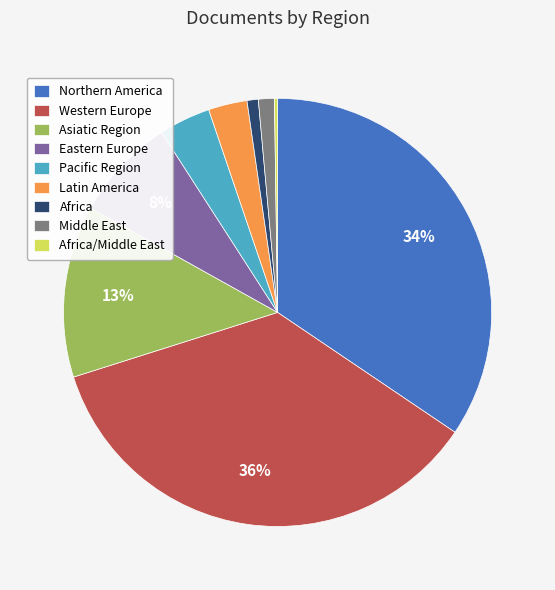

Is the sum of Asiatic Region and Western Europe greater than half?

No